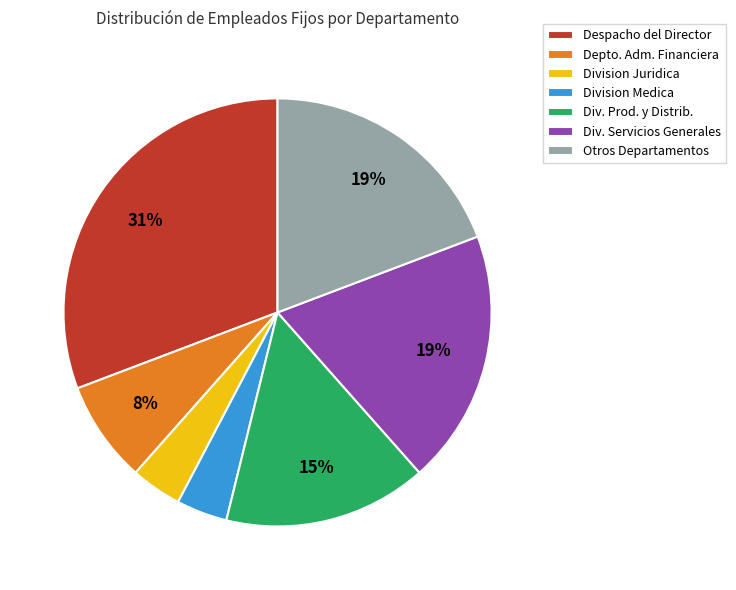

To the nearest percent, what is the average slice percentage?

14%